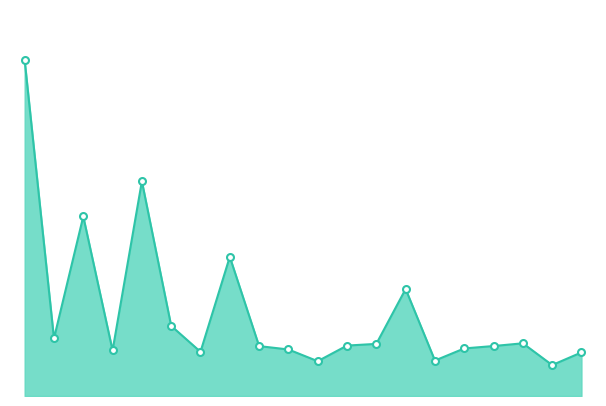

Does the chart have visible grid lines?

No